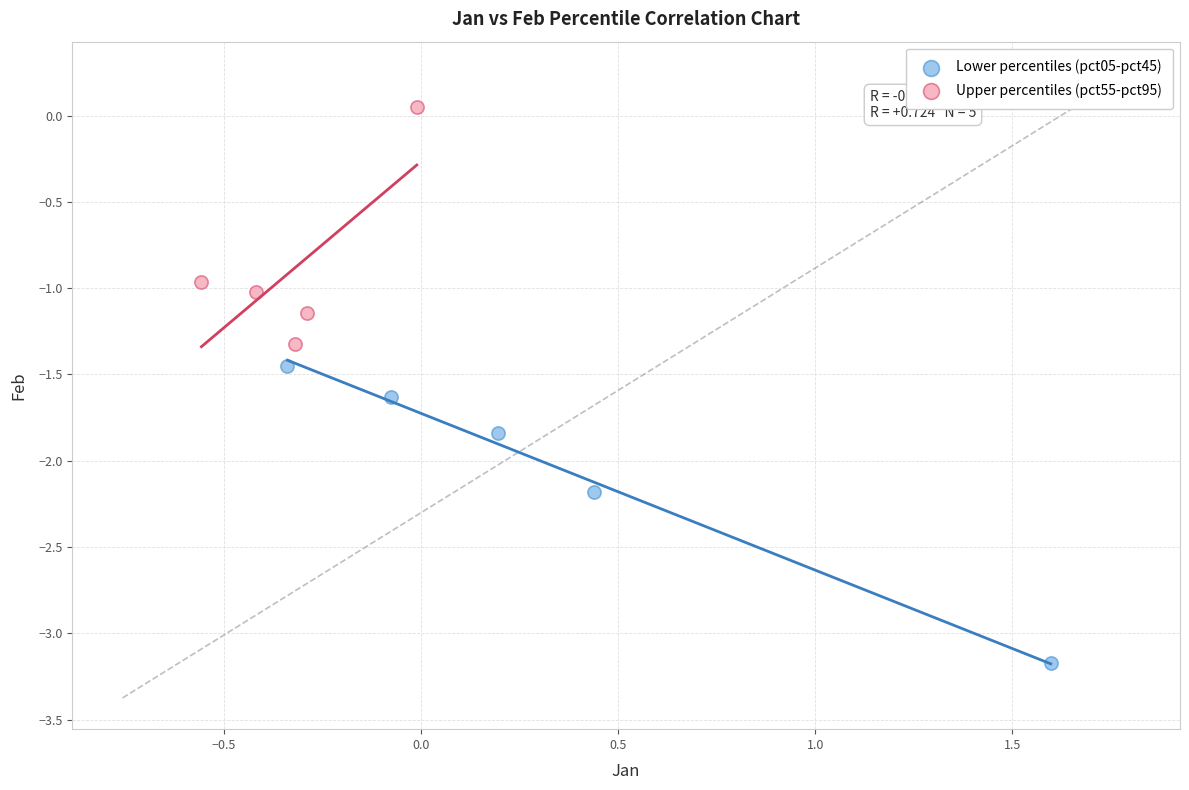

Which series contains the highest Y value?

Upper percentiles (pct55-pct95)